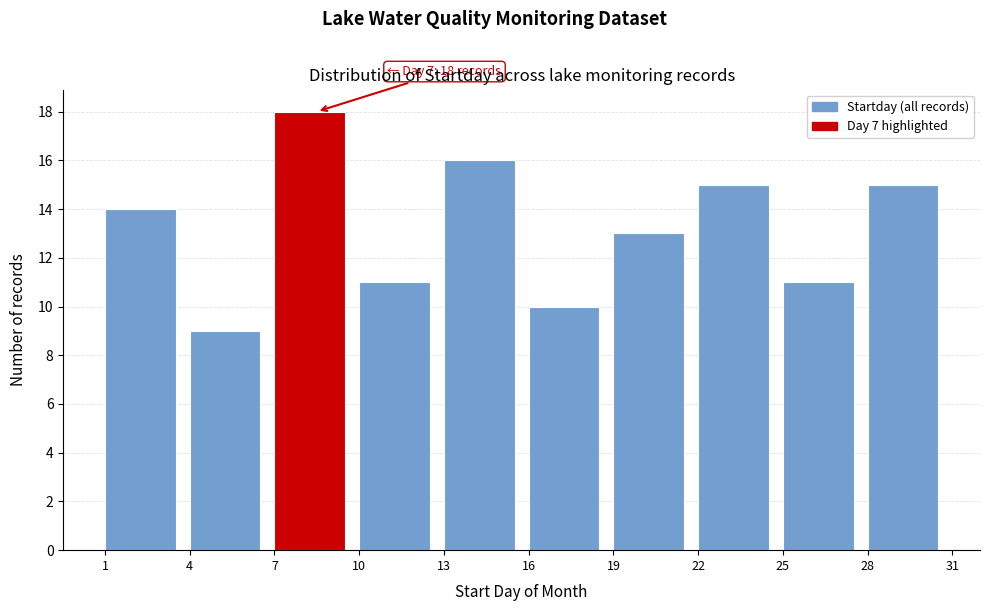

Over which range of the x-axis is the bar tallest?

7 to 10